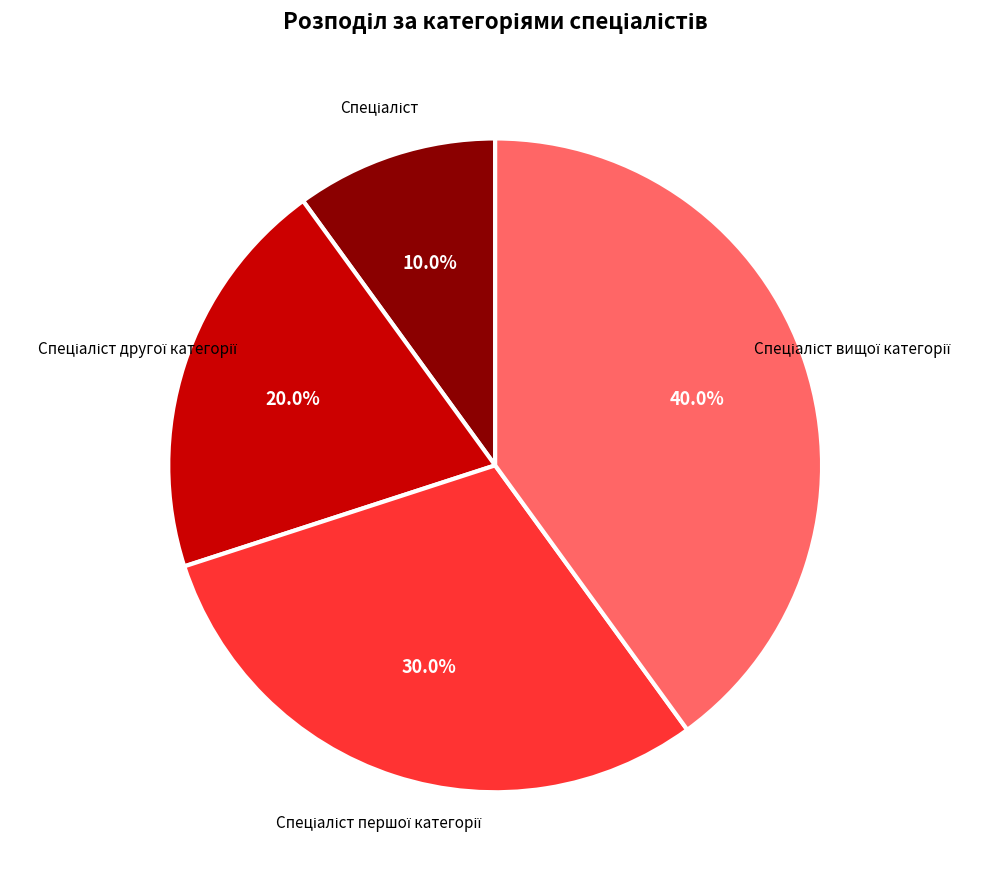

Is there a majority slice in this chart?

No